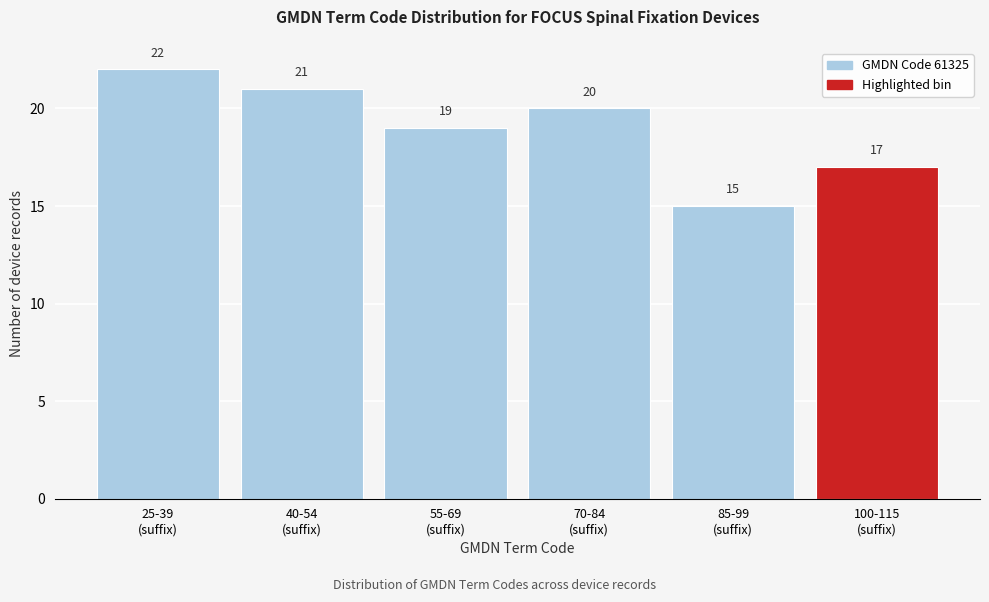

Reading left to right, transcribe all the data shown in this chart.

22	21	19	20	15	17